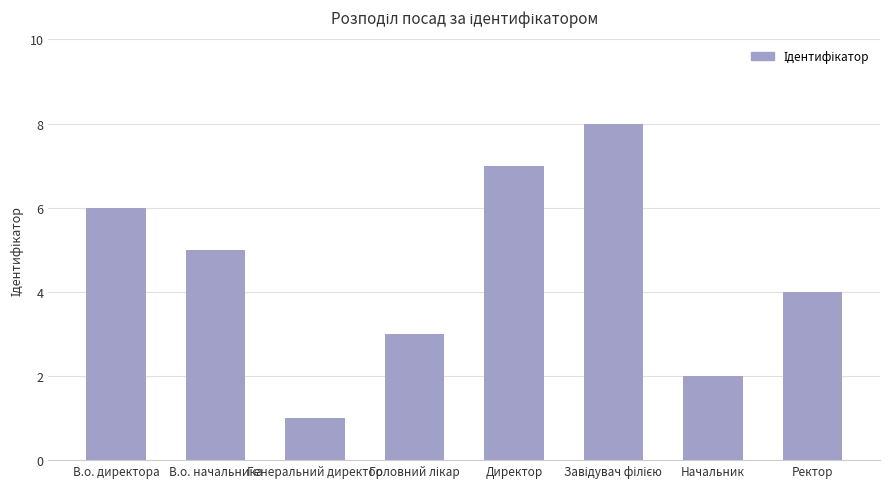

The value at В.о. начальника is 5. True or false?

True